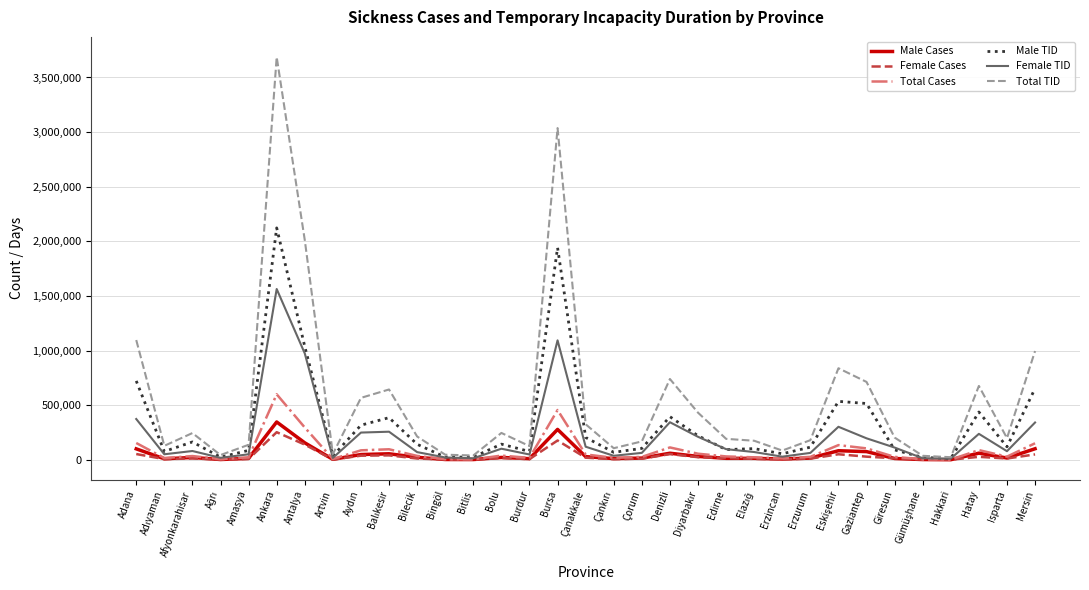

The value of Total TID at Antalya is 654459. True or false?

False